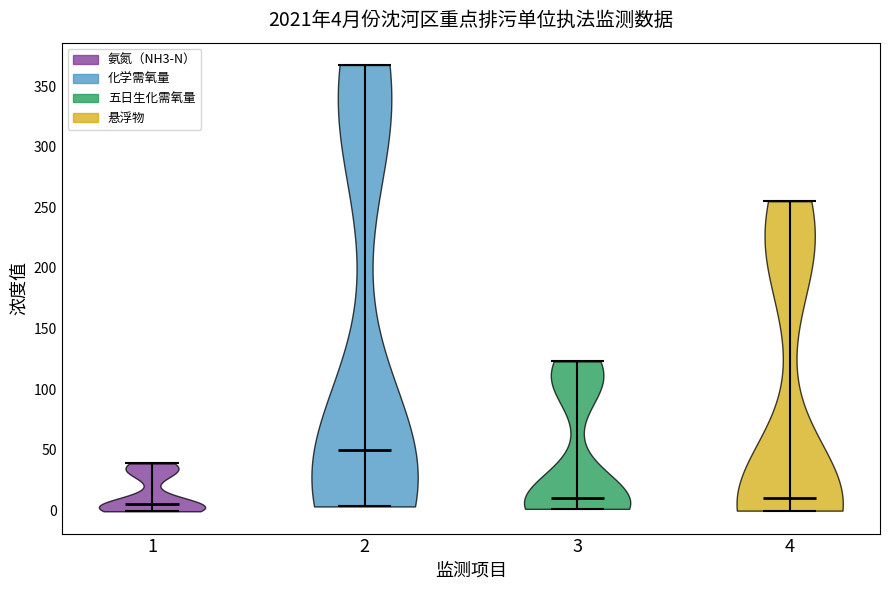

Which violin has the highest median line?

2